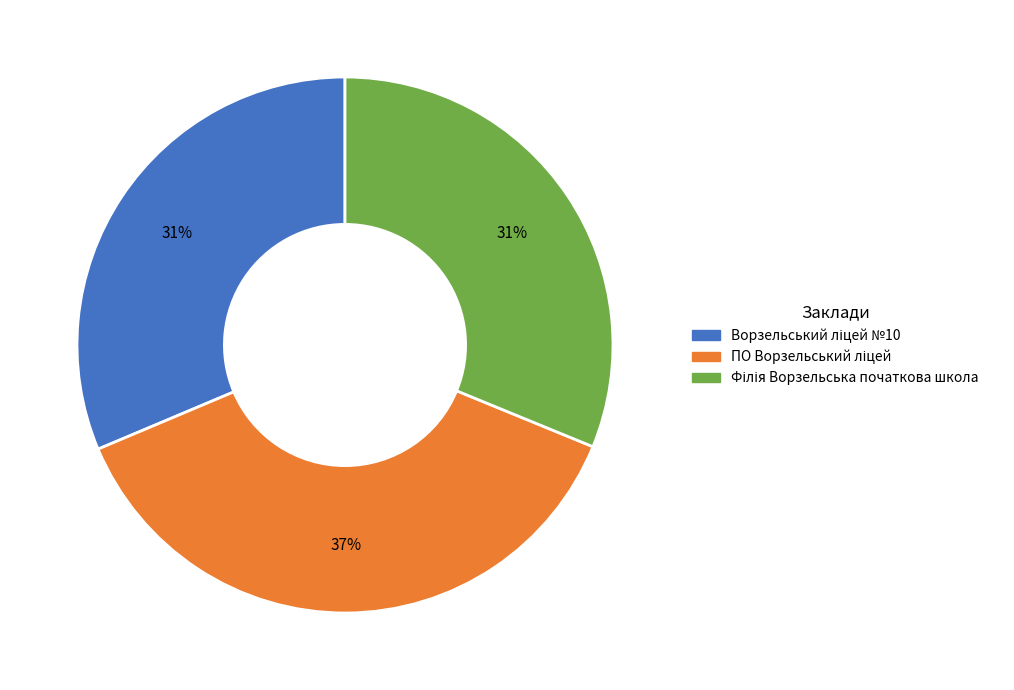

To the nearest percent, what is the difference between the largest and smallest slice percentages?

6%